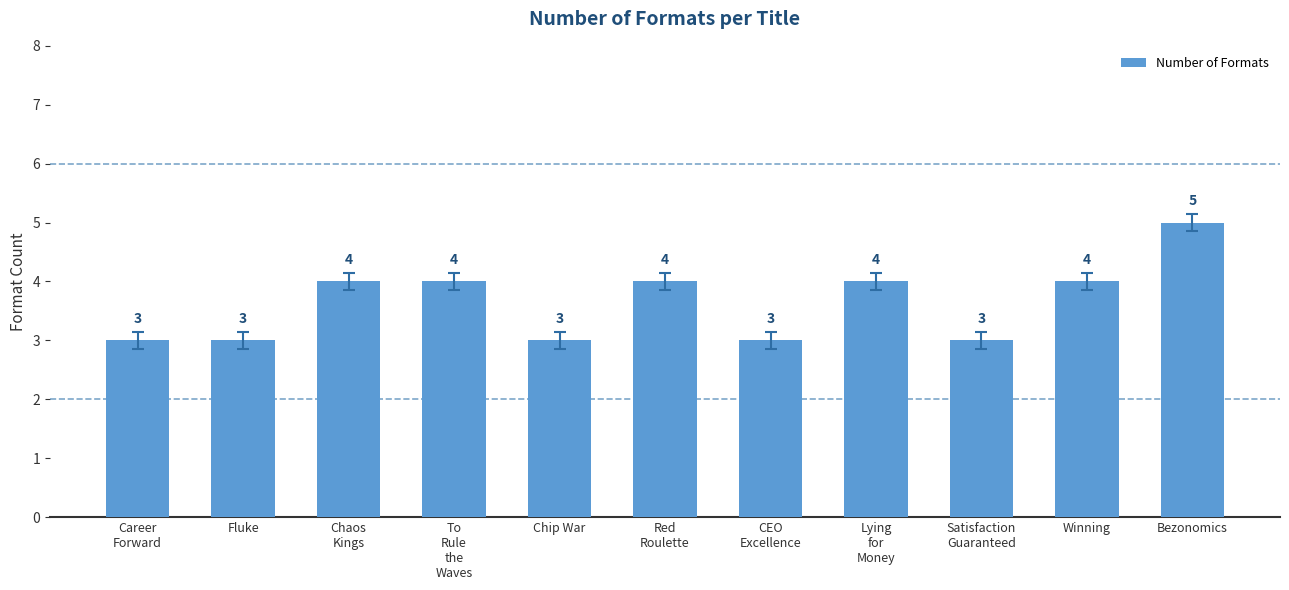

Count the number of categories in the chart.

11